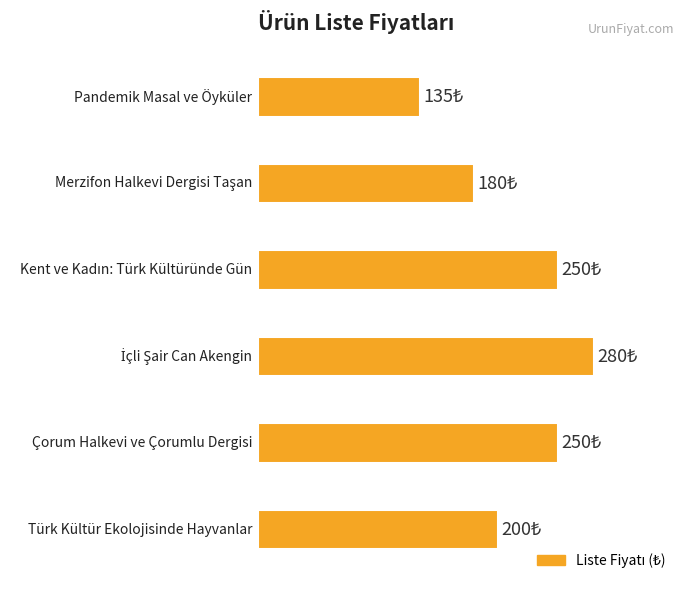

What is the greatest value displayed?

280